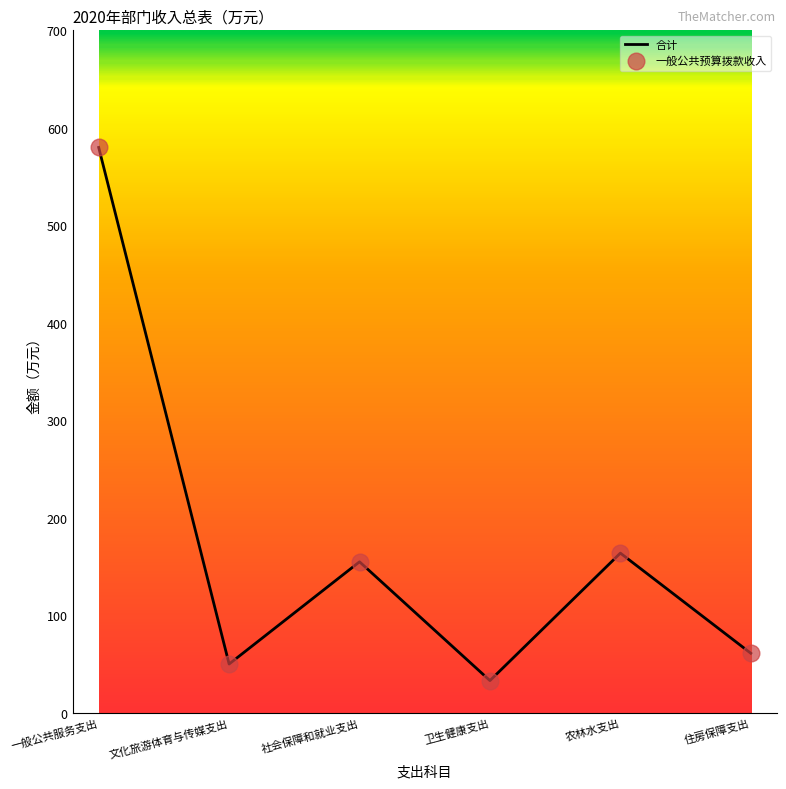

True or false: 一般公共预算拨款收入 and 合计 intersect in this chart.

False